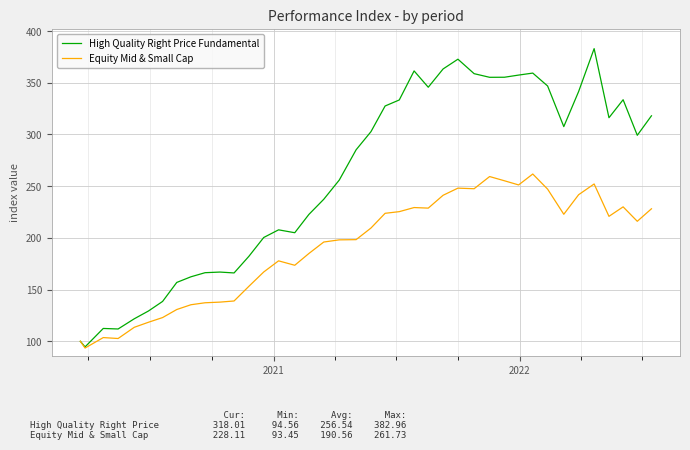

Which series has the largest total across all categories?

High Quality Right Price Fundamental